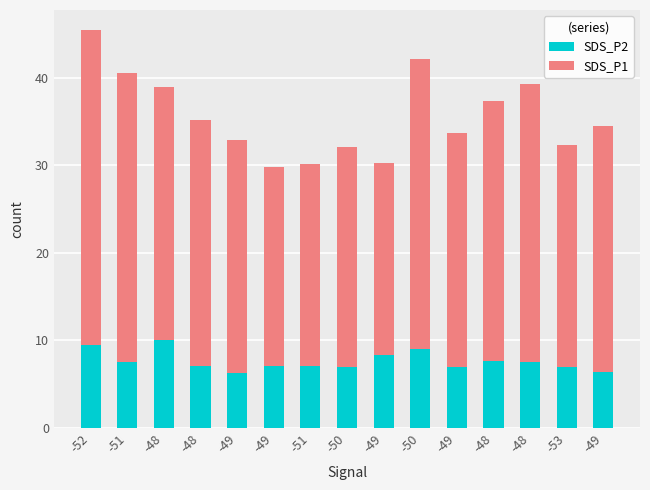

At -49, list the series in order from smallest to largest.

SDS_P2, SDS_P1